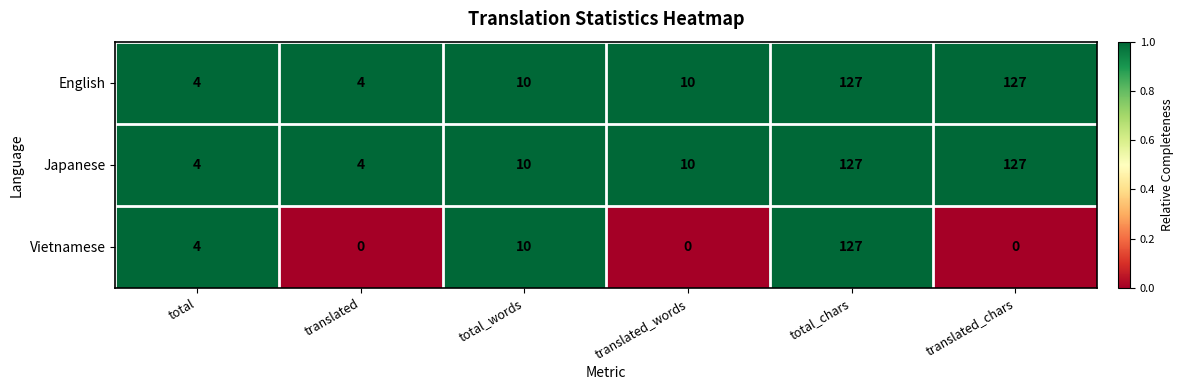

Reading left to right, list all the values displayed in this chart.

English: 4	4	10	10	127	127
Japanese: 4	4	10	10	127	127
Vietnamese: 4	0	10	0	127	0